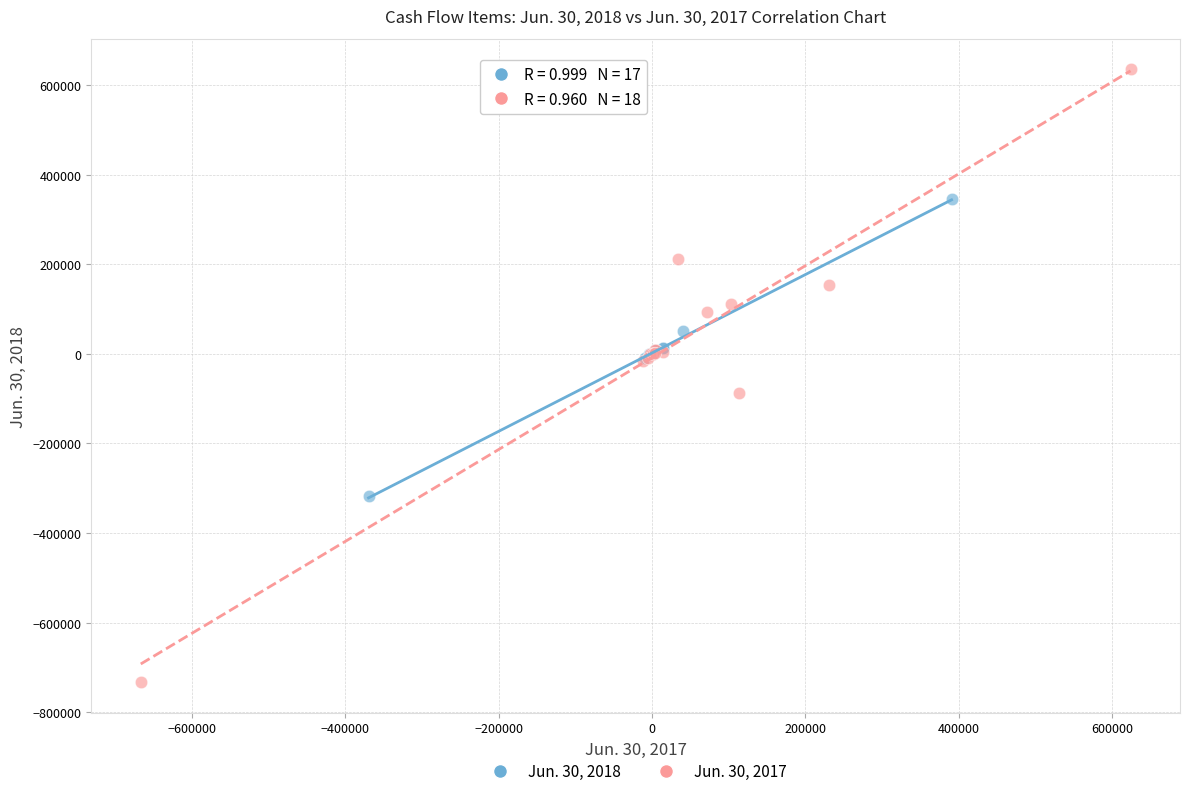

What are all the series names shown in the legend?

Jun. 30, 2018, Jun. 30, 2017